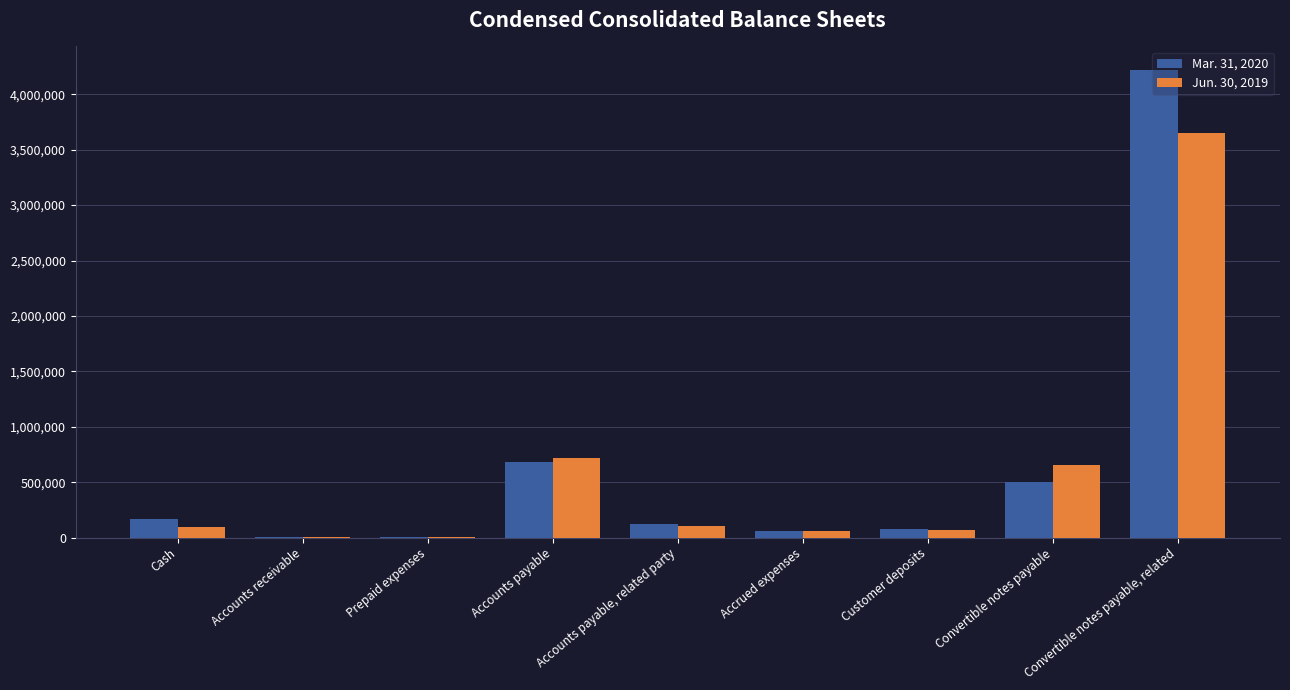

Which series has the largest total across all categories?

Mar. 31, 2020